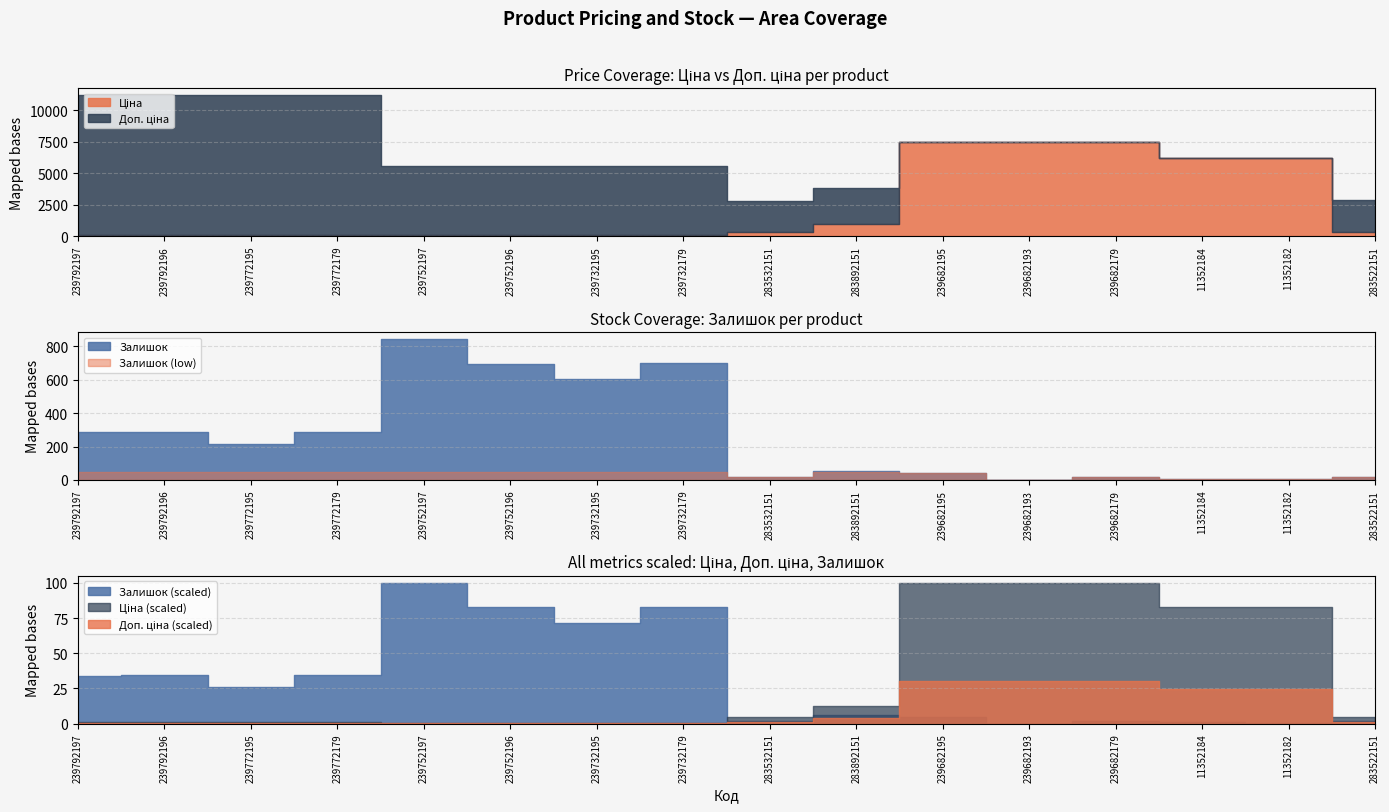

At which category does the chart reach its minimum across all series?

239682193